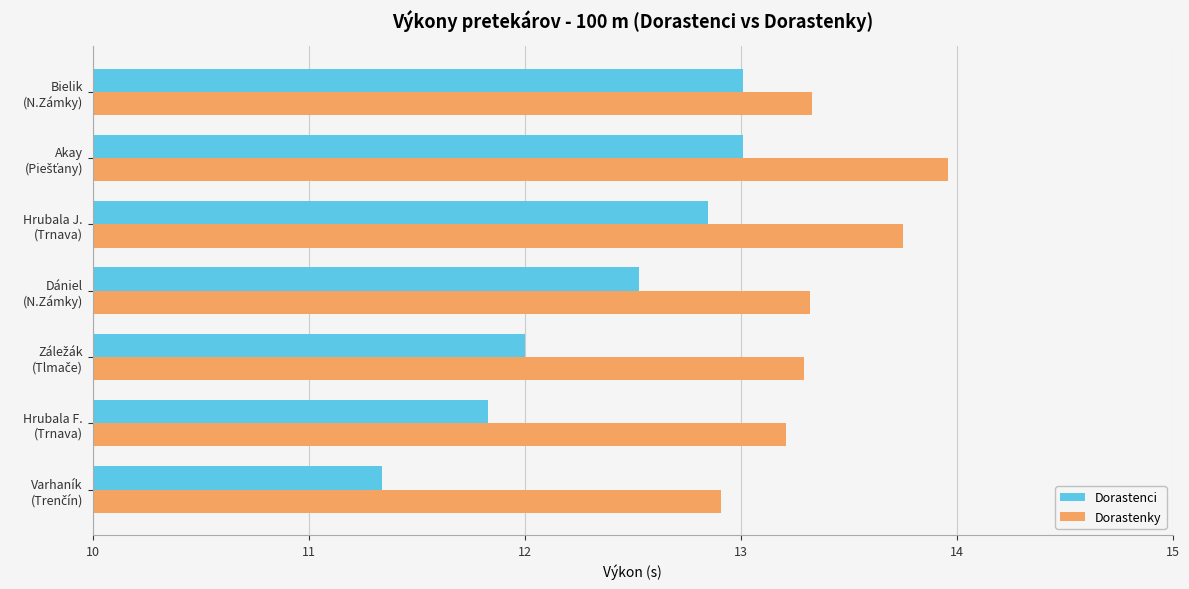

Which series has the largest range (max minus min)?

Dorastenci